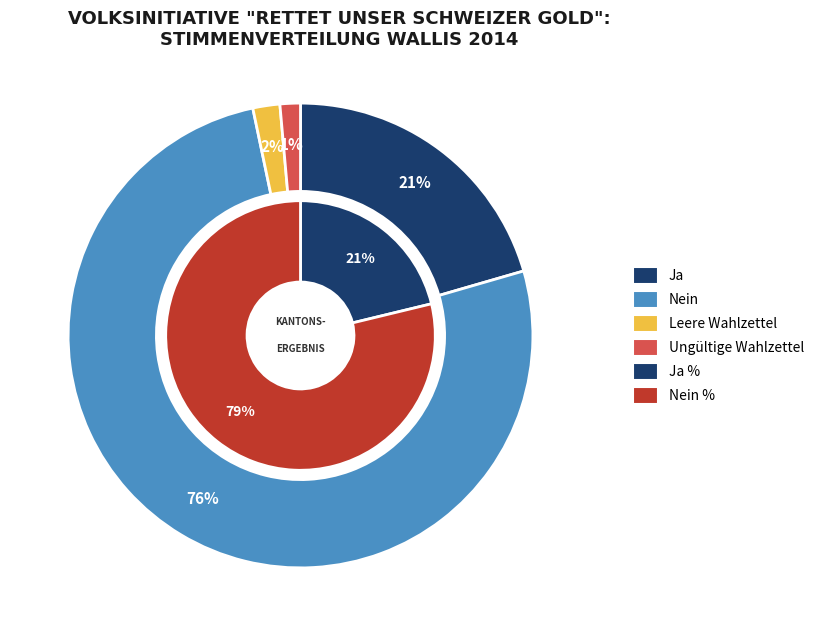

How many slices are in this pie chart?

4